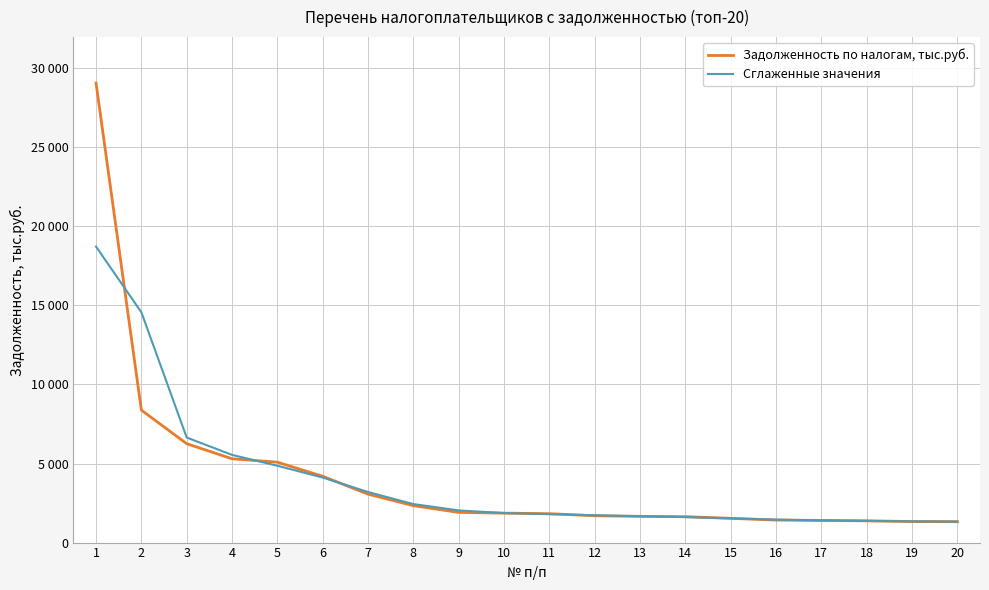

True or false: Задолженность по налогам, тыс.руб. has a value of 1331.0 at 19.

True